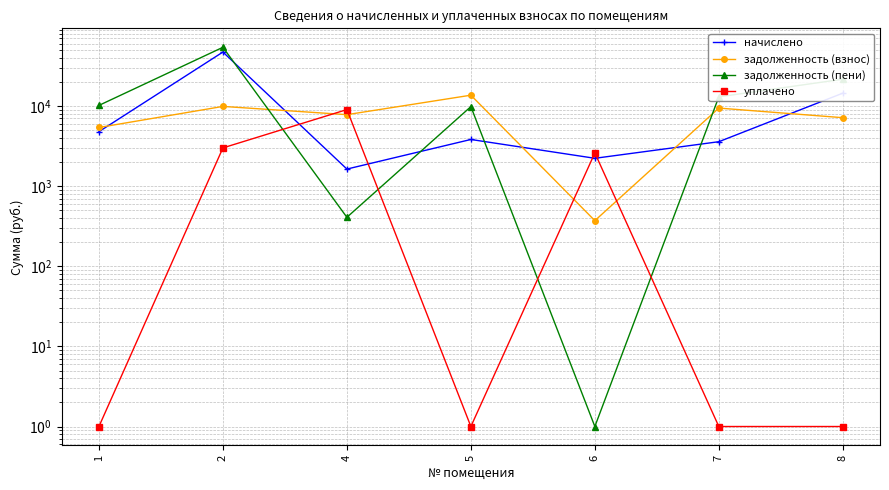

At 8, list the series in order from smallest to largest.

уплачено, задолженность (взнос), начислено, задолженность (пени)